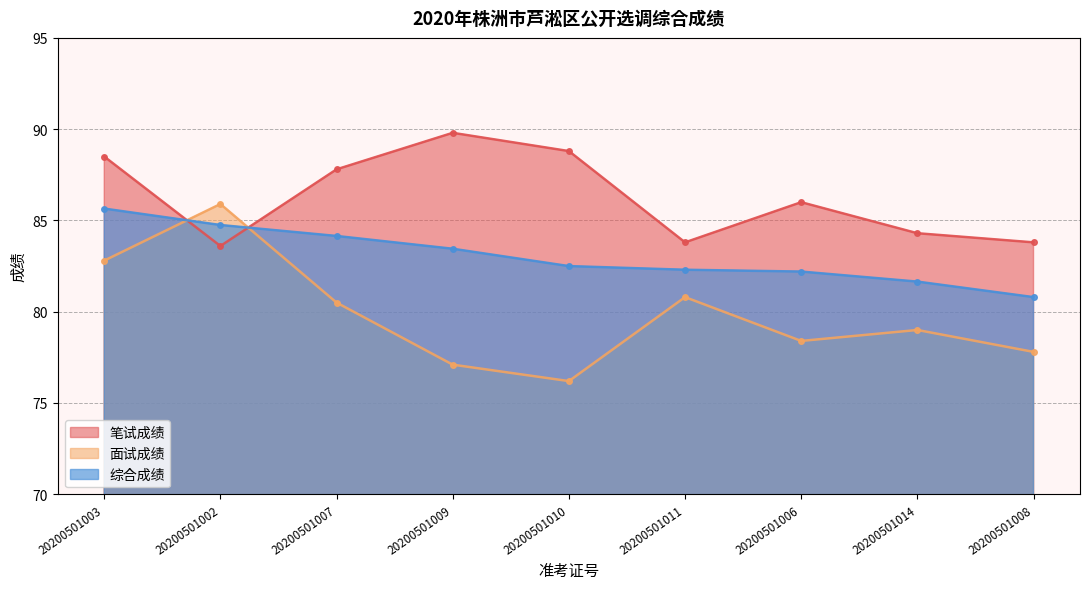

What is the label of the 3rd point from the right?

20200501006